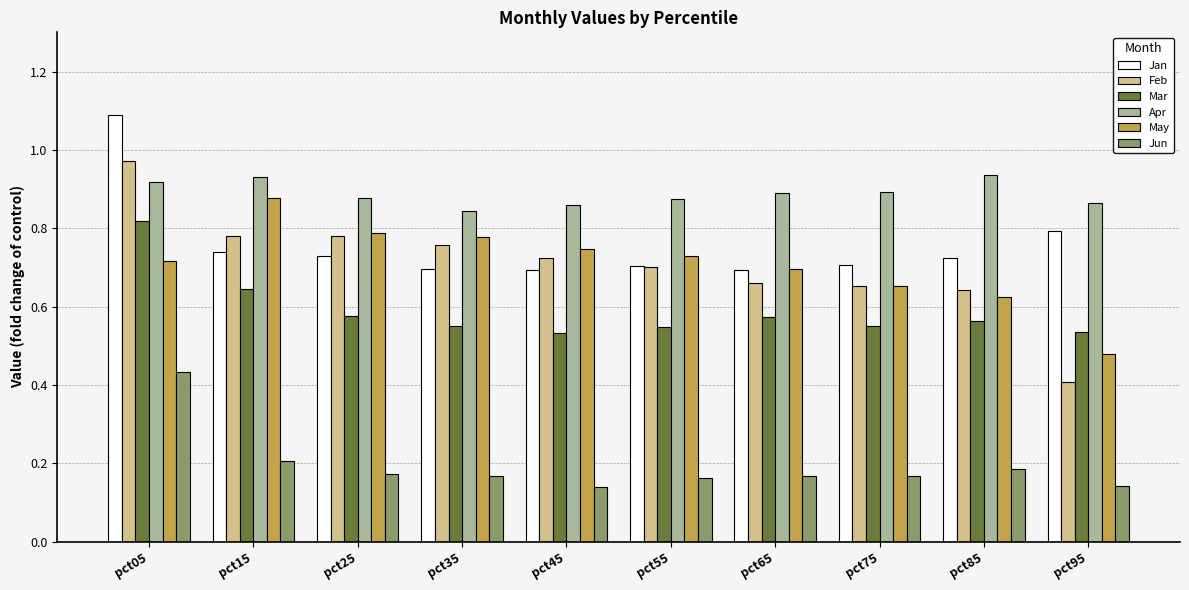

What are all the series names shown in the legend?

Jan, Feb, Mar, Apr, May, Jun